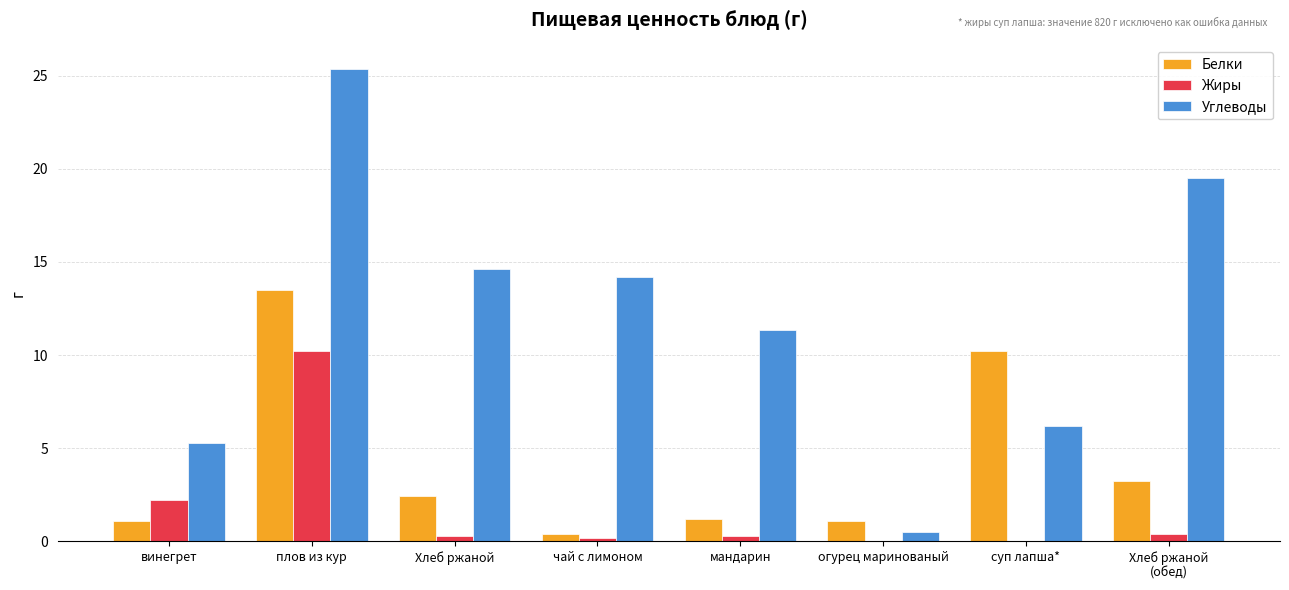

The Углеводы series shows 19.8 at мандарин. True or false?

False